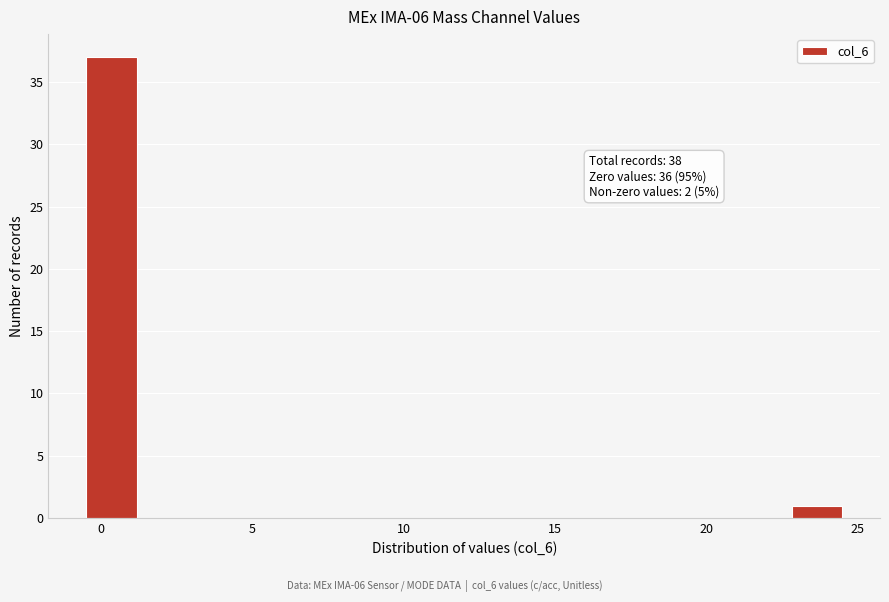

Read against the x-axis, roughly where is the centre of the tallest bar?

0.5